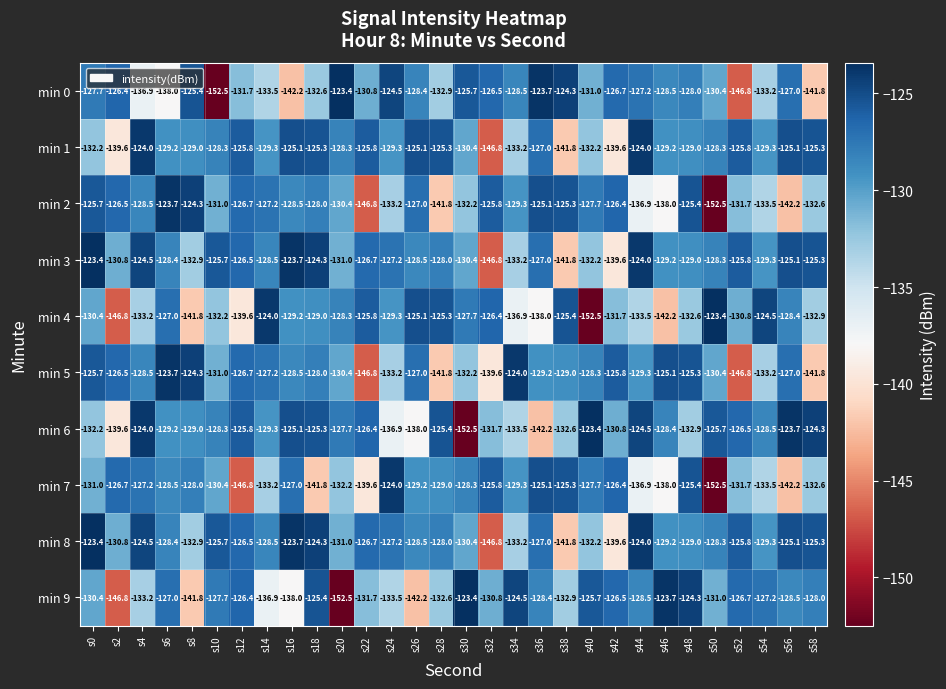

The value of min 4 at s22 is -33.4. True or false?

False